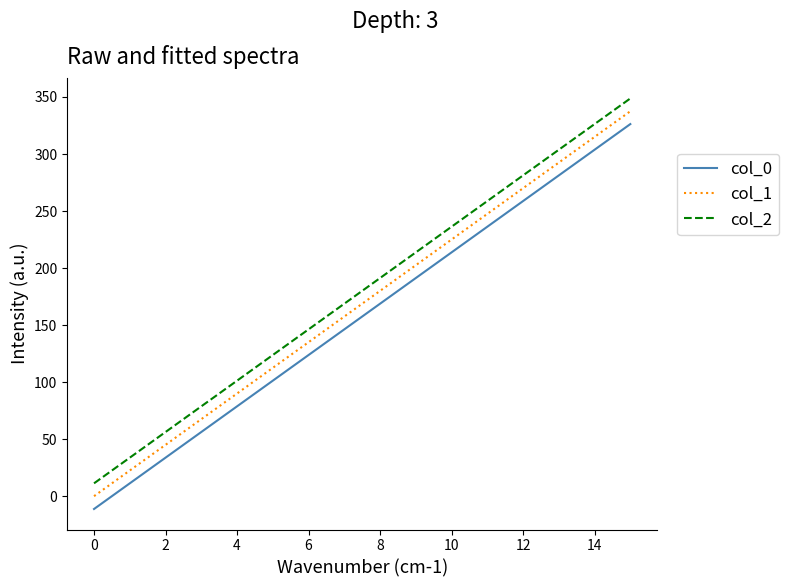

True or false: col_1 and col_2 cross at least once.

False